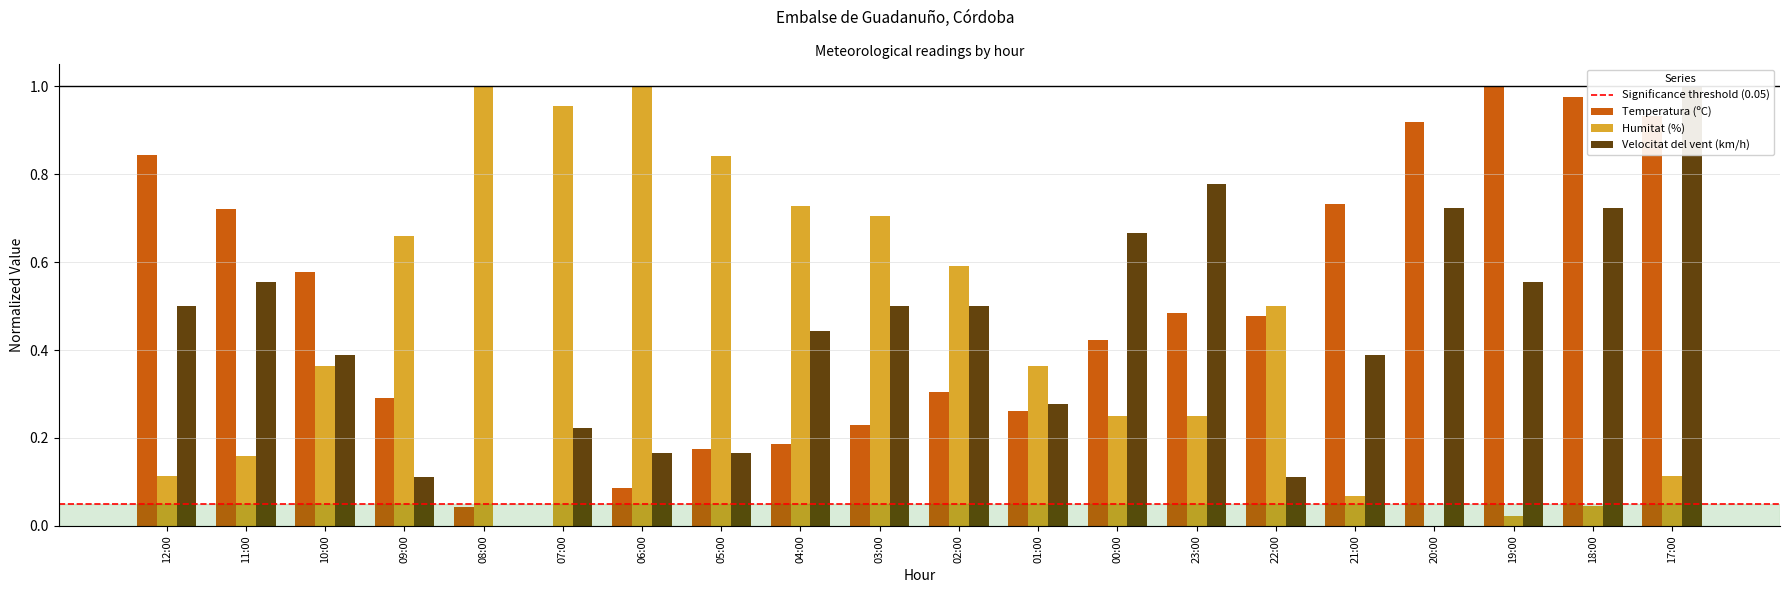

Which category has the lowest value across all series?

07:00